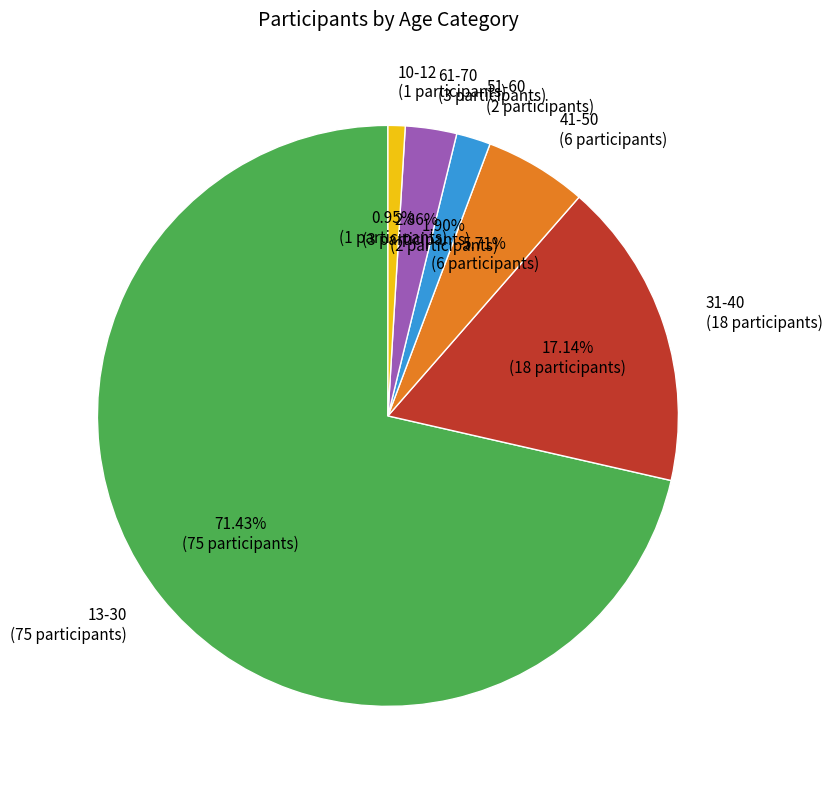

Is there any slice that represents more than half of the pie?

Yes